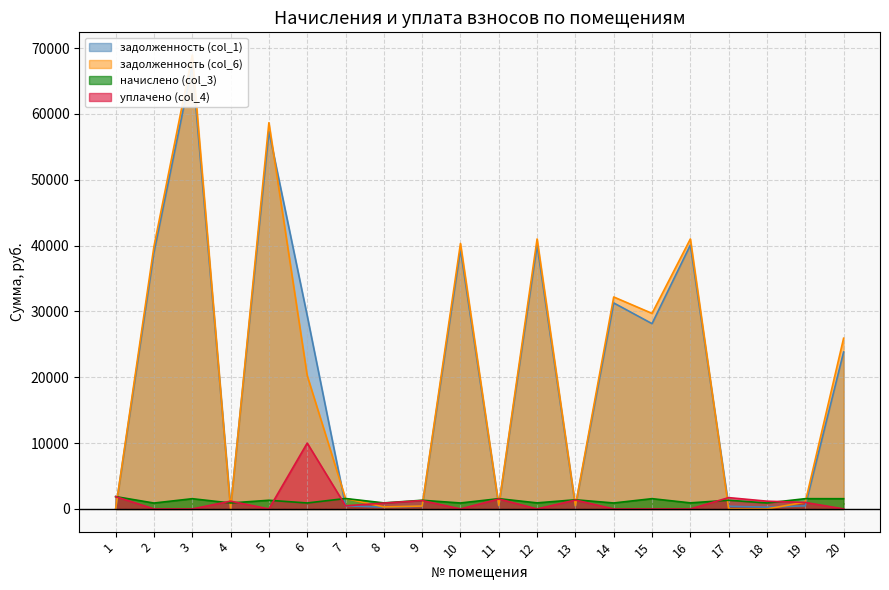

At which category does the chart reach its peak across all series?

3